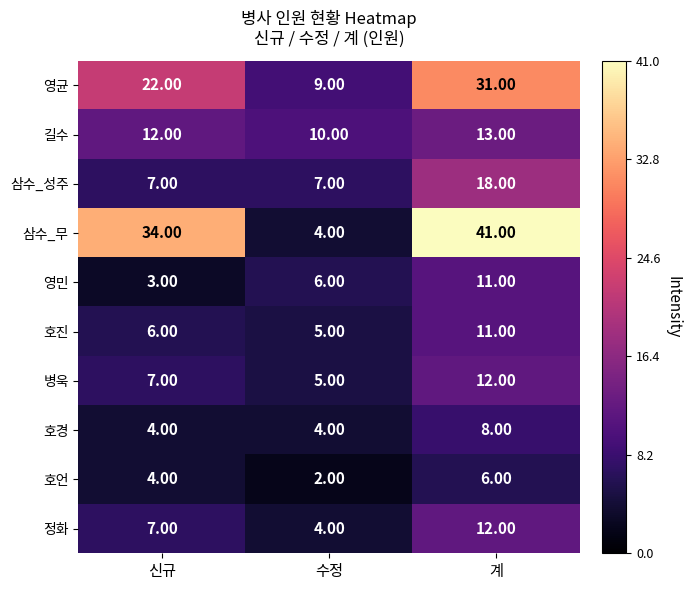

At which category is the sum across all series the highest?

계